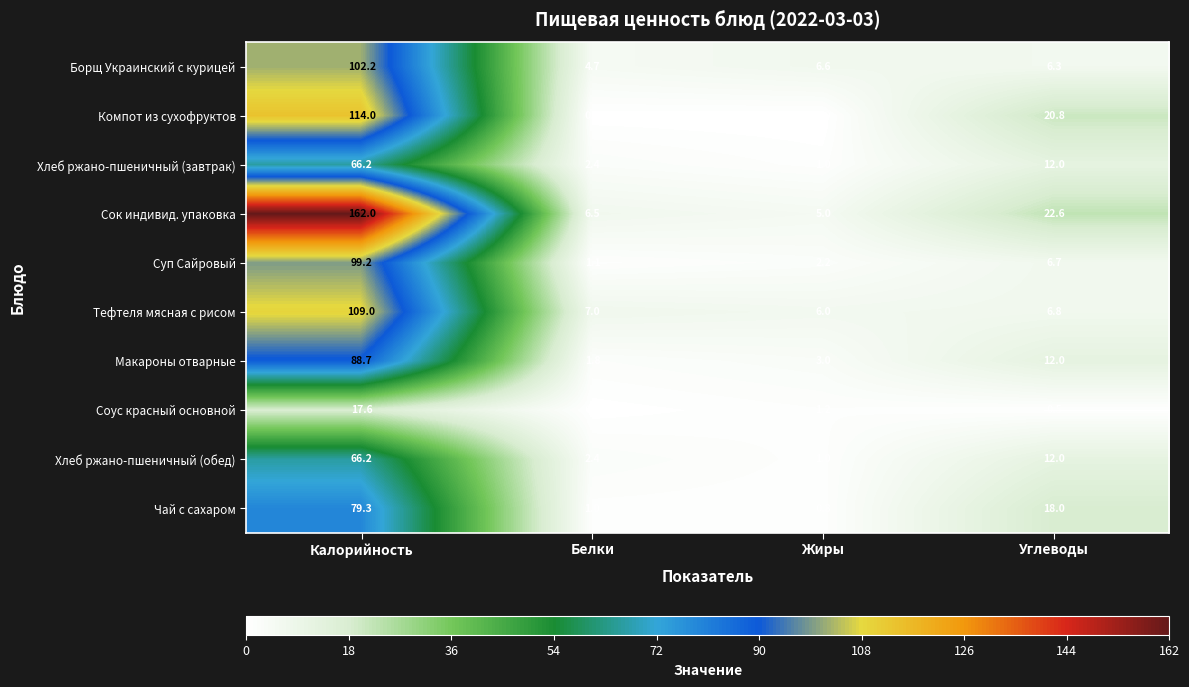

What is the average value of the Сок индивид. упаковка series?

49.0